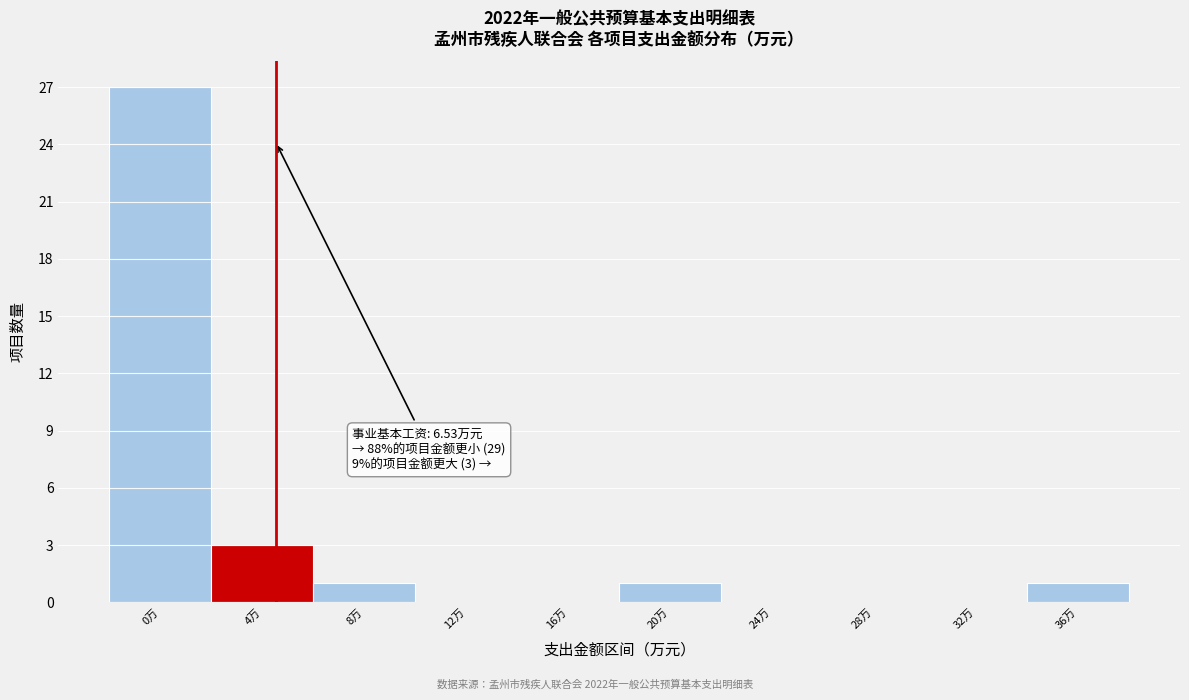

Reading right to left, extract all data points from this chart.

36万=1	32万=0	28万=0	24万=0	20万=1	16万=0	12万=0	8万=1	4万=3	0万=27